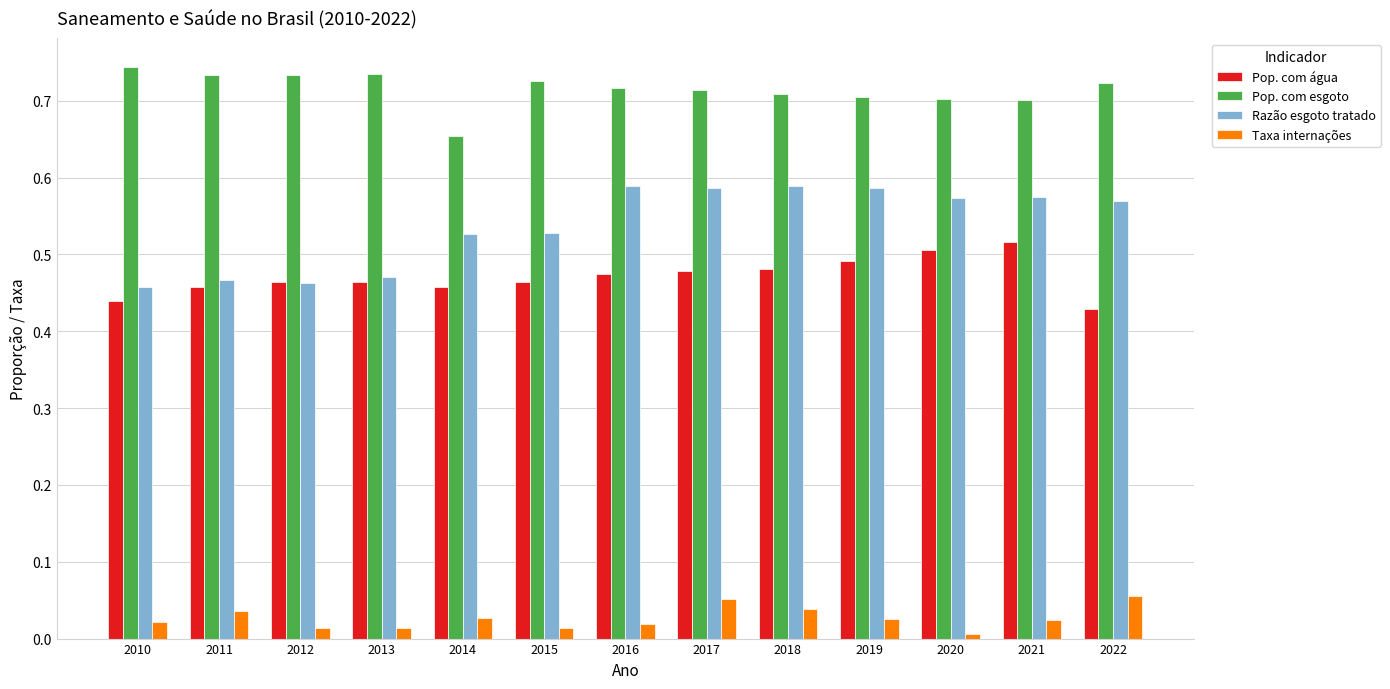

Which series has the largest total across all categories?

Pop. com esgoto